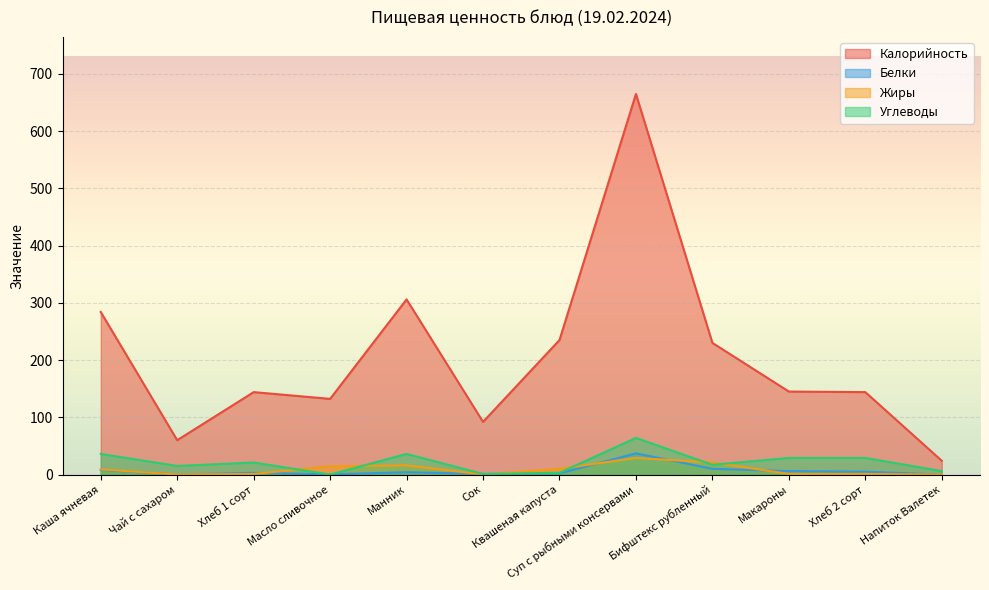

True or false: Углеводы has more than 1 points higher than both neighbors.

True